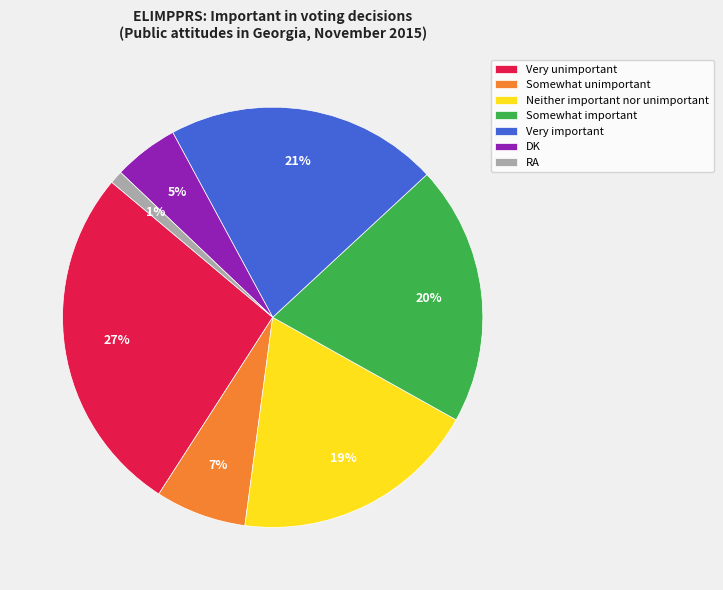

Does Somewhat unimportant account for over 50% of the chart?

No